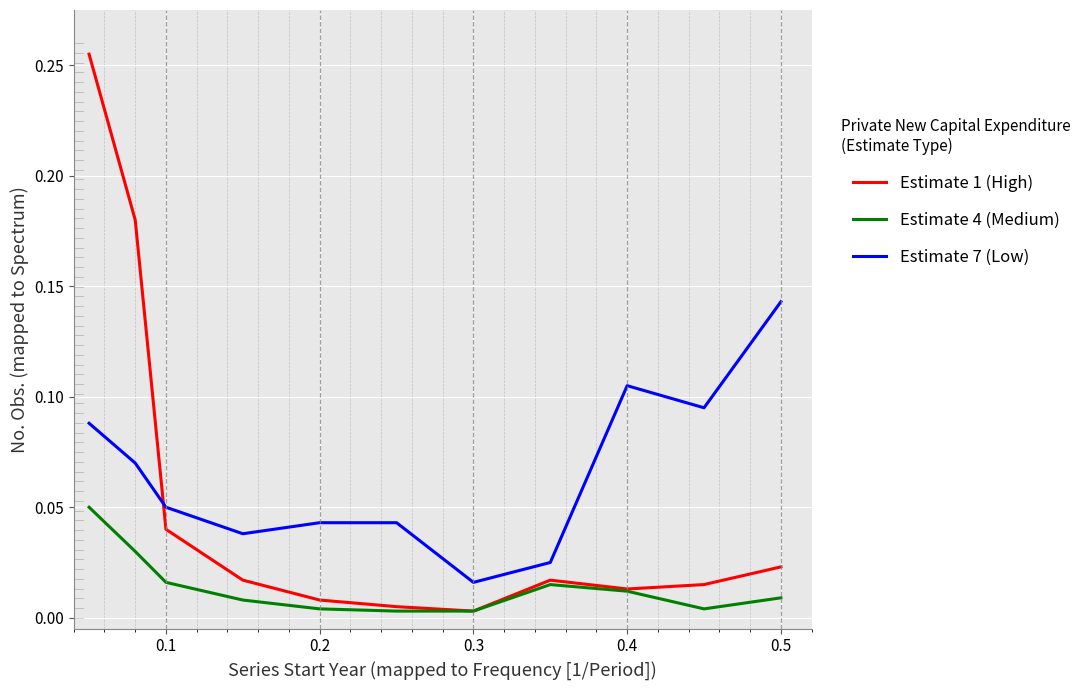

True or false: Estimate 1 (High) and Estimate 7 (Low) cross at least once.

True